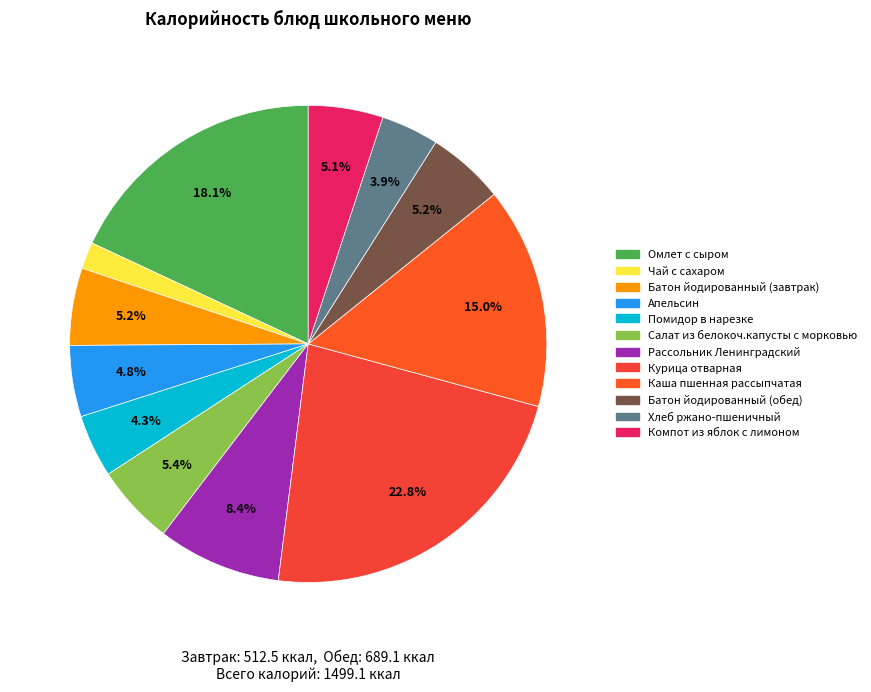

Is it true that Батон йодированный (обед) is 5% of the pie?

True